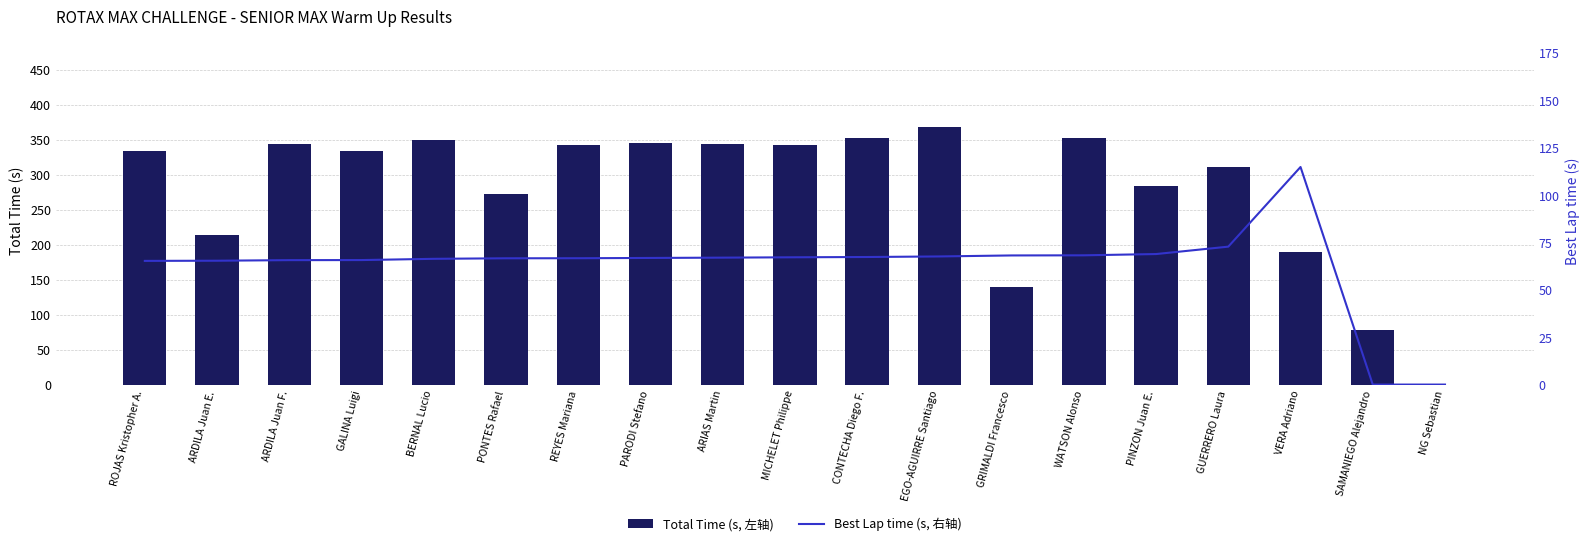

The value of Best Lap time (s, 右轴) at ARDILA Juan F. is 19.5. True or false?

False